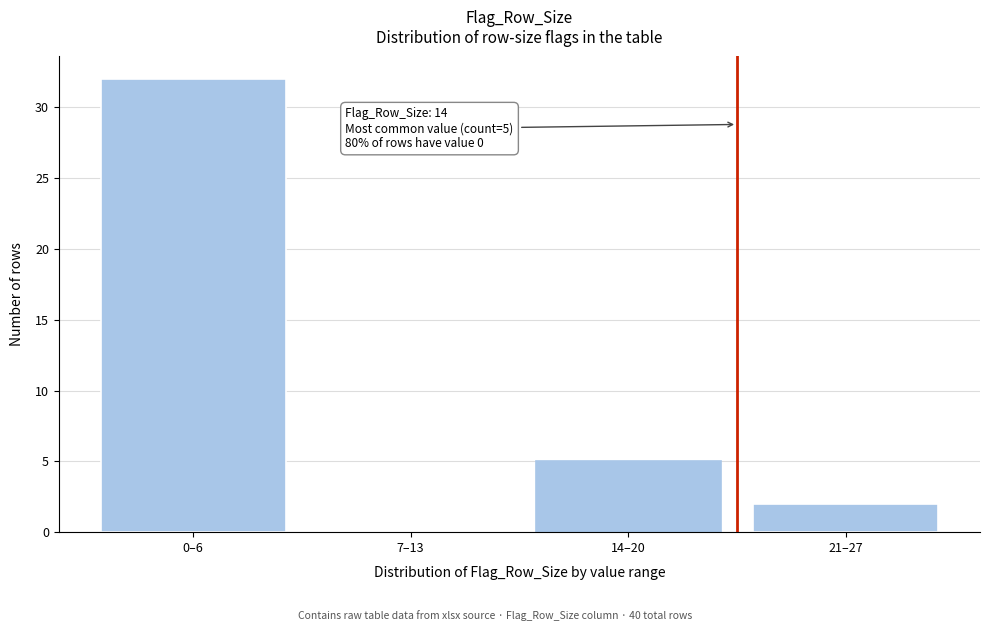

Reading right to left, extract all data points from this chart.

21–27=2	14–20=5	7–13=0	0–6=32